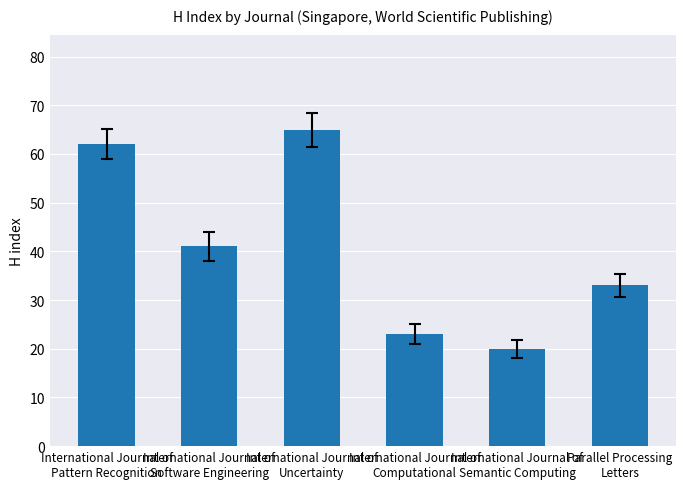

List the labels in order of value, largest first.

International Journal of
Uncertainty, International Journal of
Pattern Recognition, International Journal of
Software Engineering, Parallel Processing
Letters, International Journal of
Computational, International Journal of
Semantic Computing